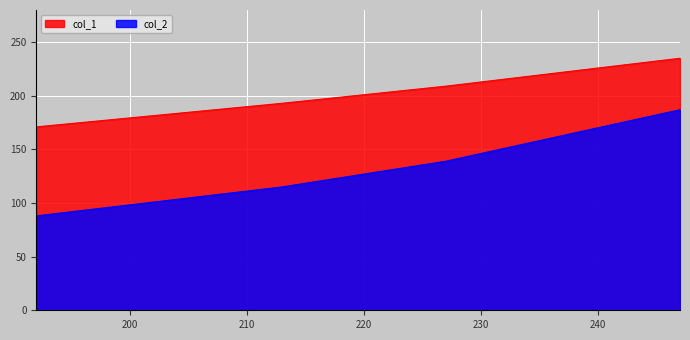

Is it true that col_2 equals 74 at 237?

False